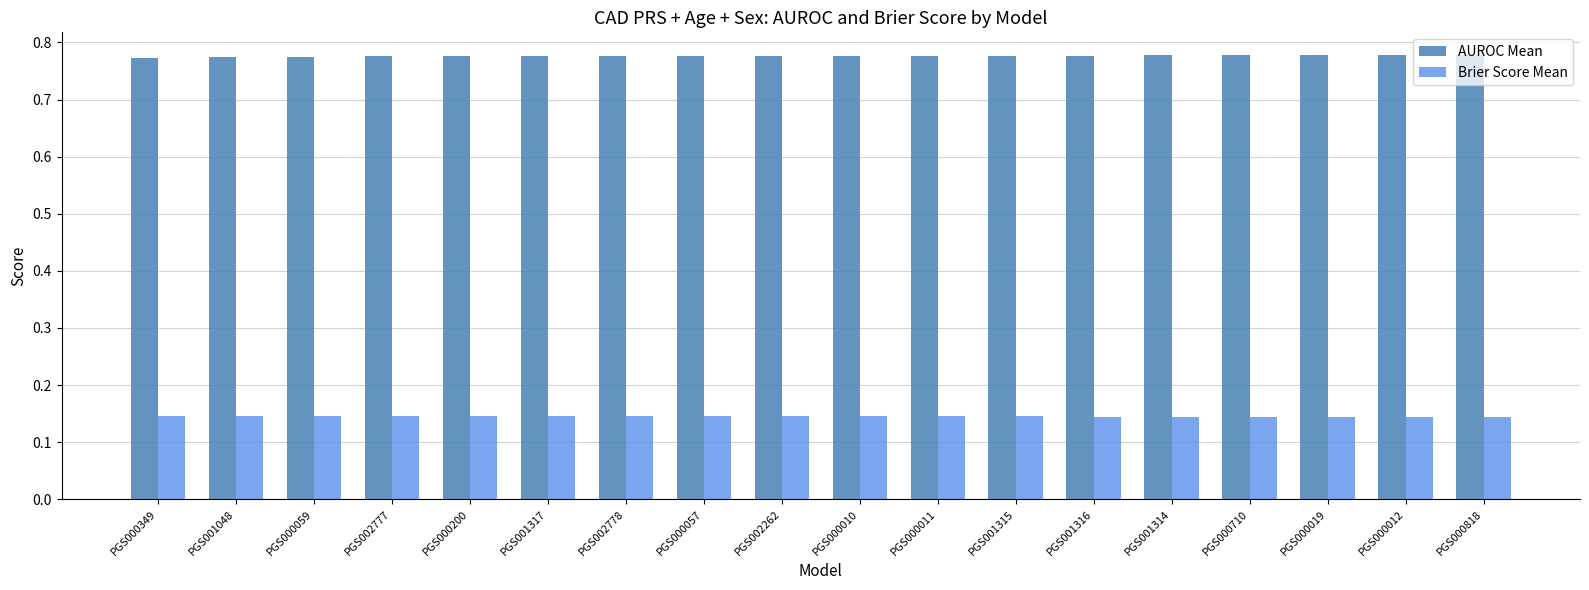

How many Brier Score Mean values are between 0 and 1?

18